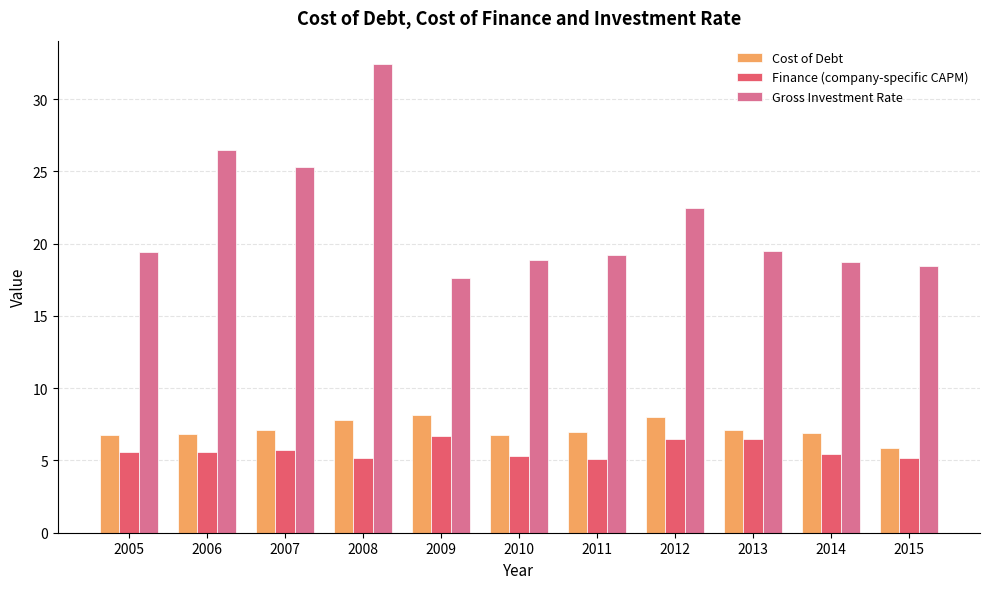

What is the maximum value shown in the chart?

32.4